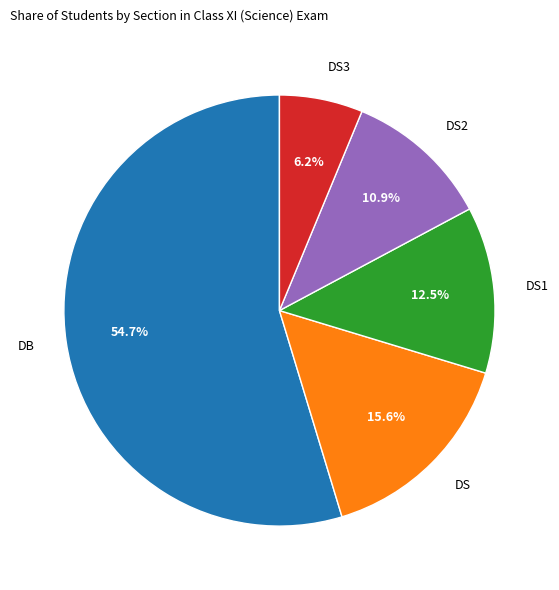

Which category has the biggest portion of the pie?

DB